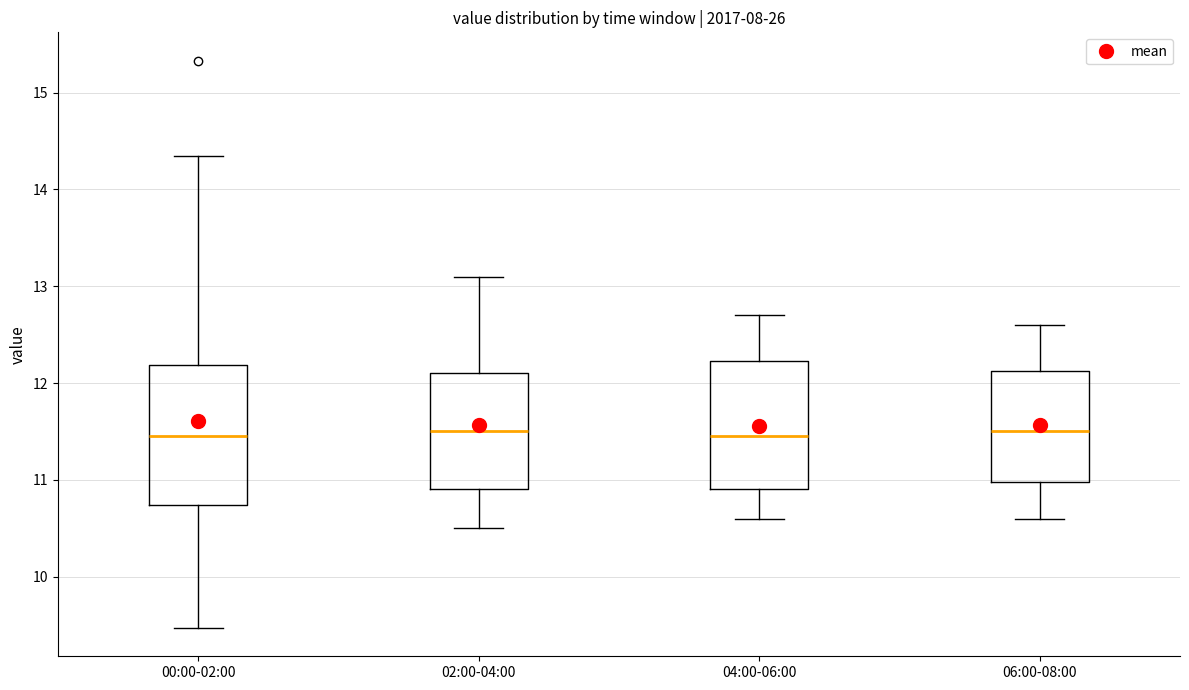

Where does the upper whisker of the box for 04:00-06:00 end on the y-axis? The values are not printed on the chart, so give them approximately, as read against the axis.

12.7